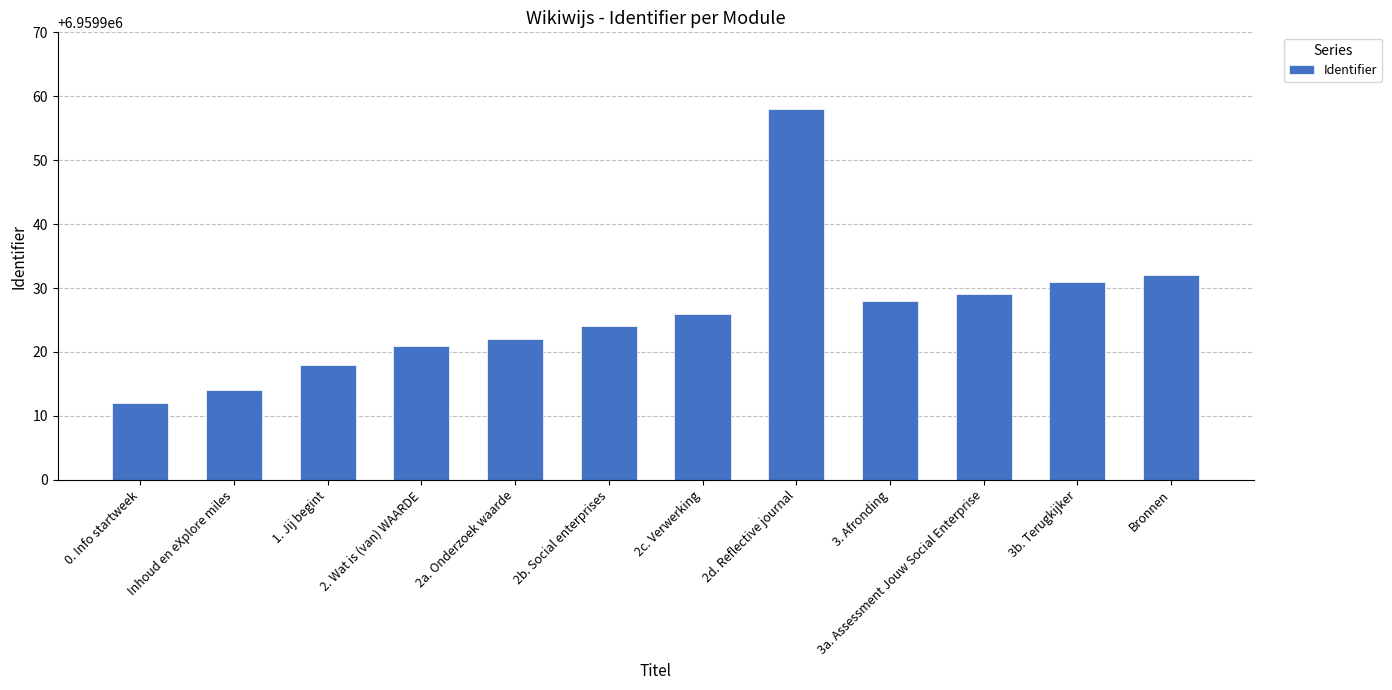

Reading left to right, transcribe all the data shown in this chart.

0. Info startweek=6959912	Inhoud en eXplore miles=6959914	1. Jij begint=6959918	2. Wat is (van) WAARDE=6959921	2a. Onderzoek waarde=6959922	2b. Social enterprises=6959924	2c. Verwerking=6959926	2d. Reflective journal=6959958	3. Afronding=6959928	3a. Assessment Jouw Social Enterprise=6959929	3b. Terugkijker=6959931	Bronnen=6959932